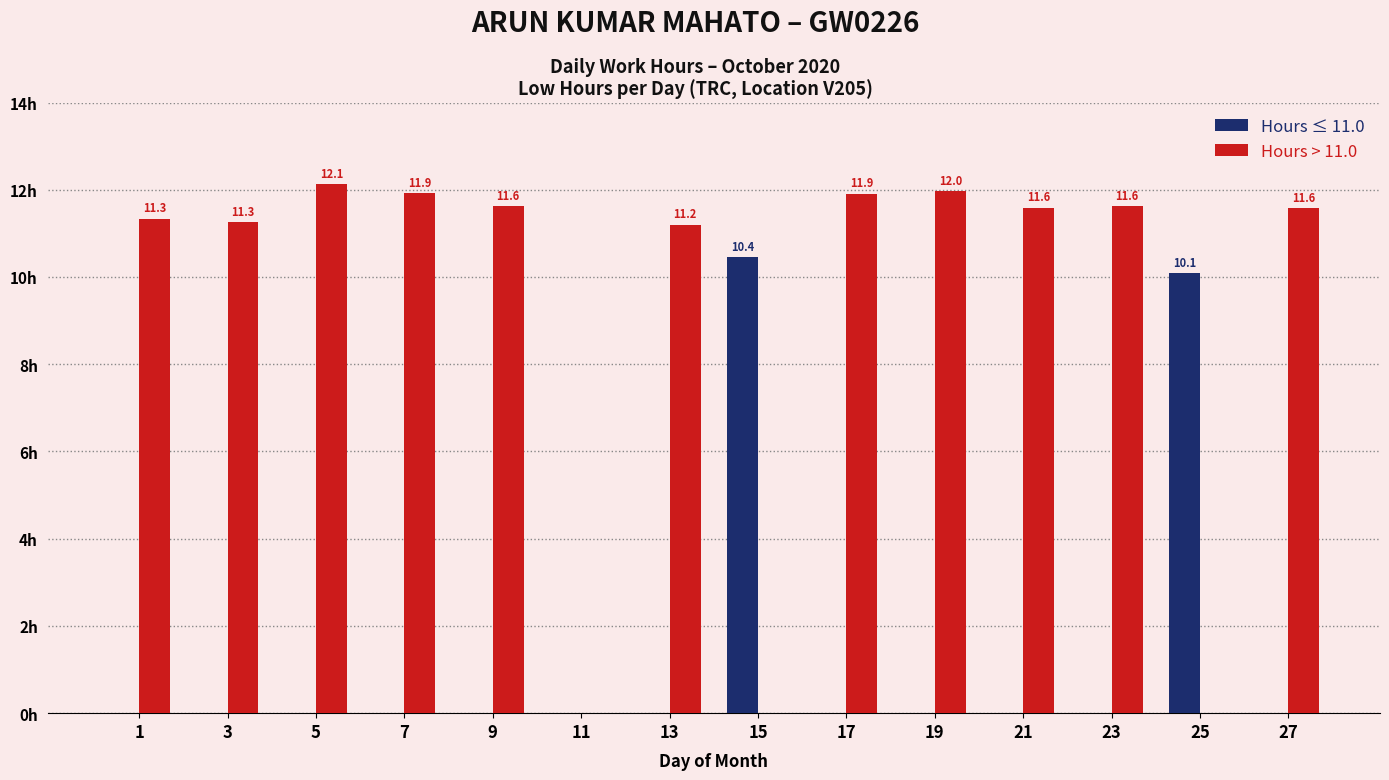

Read the Hours > 11.0 value at 19.

12.0